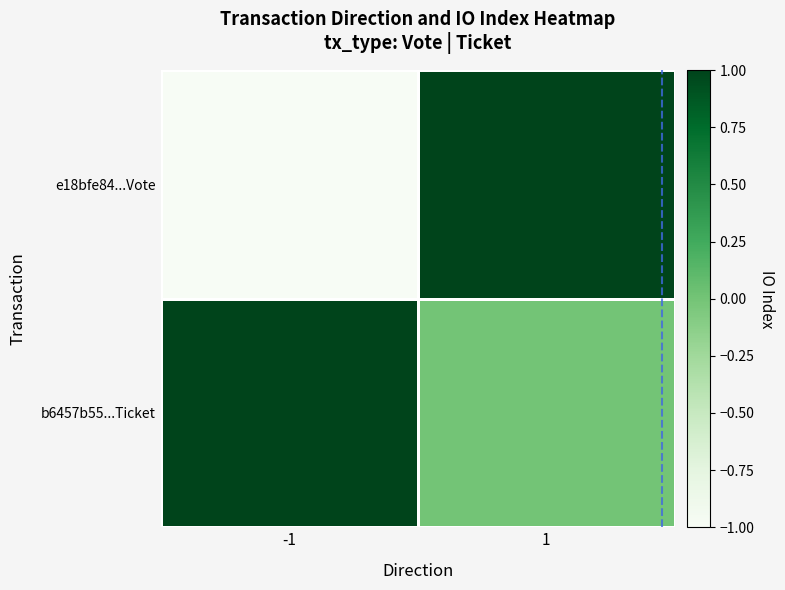

At how many categories does at least one series exceed 0?

2